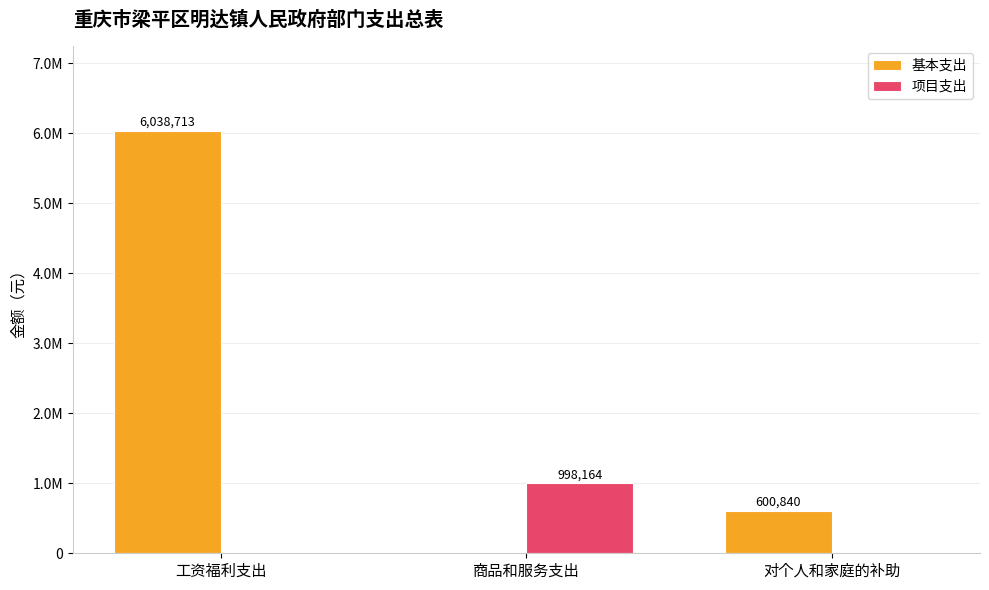

Where does the 基本支出 series first go above 600840?

工资福利支出